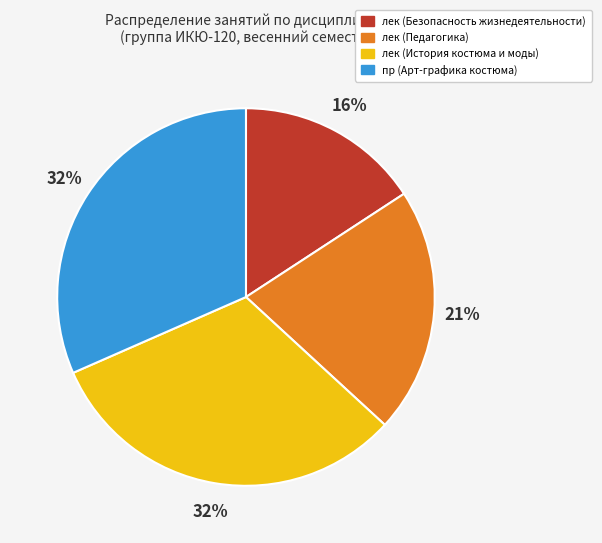

Is the sum of лек (Безопасность жизнедеятельности) and лек (История костюма и моды) greater than half?

No